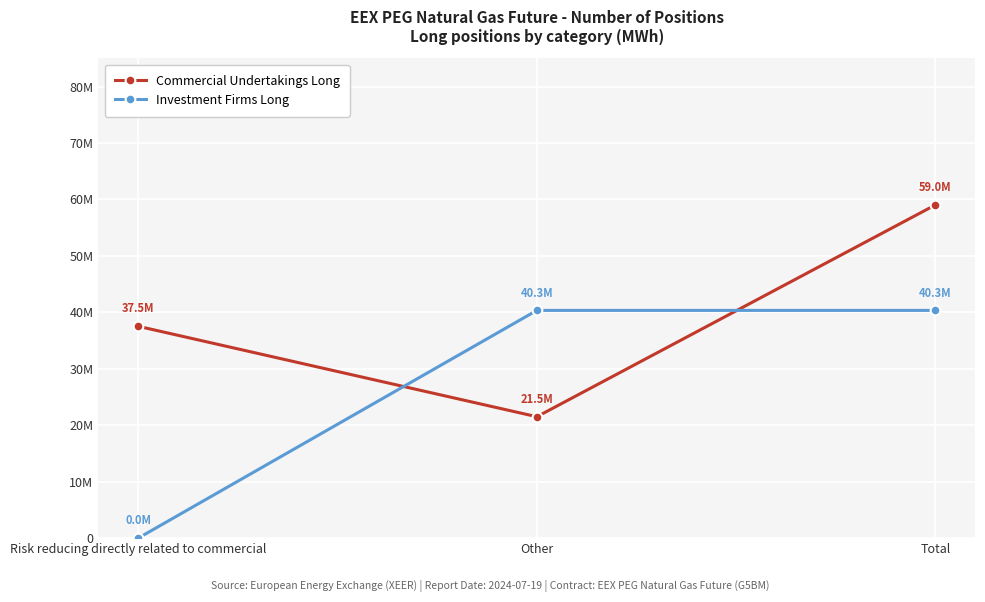

The Commercial Undertakings Long series shows 37532343 at Risk reducing directly related to commercial. True or false?

True